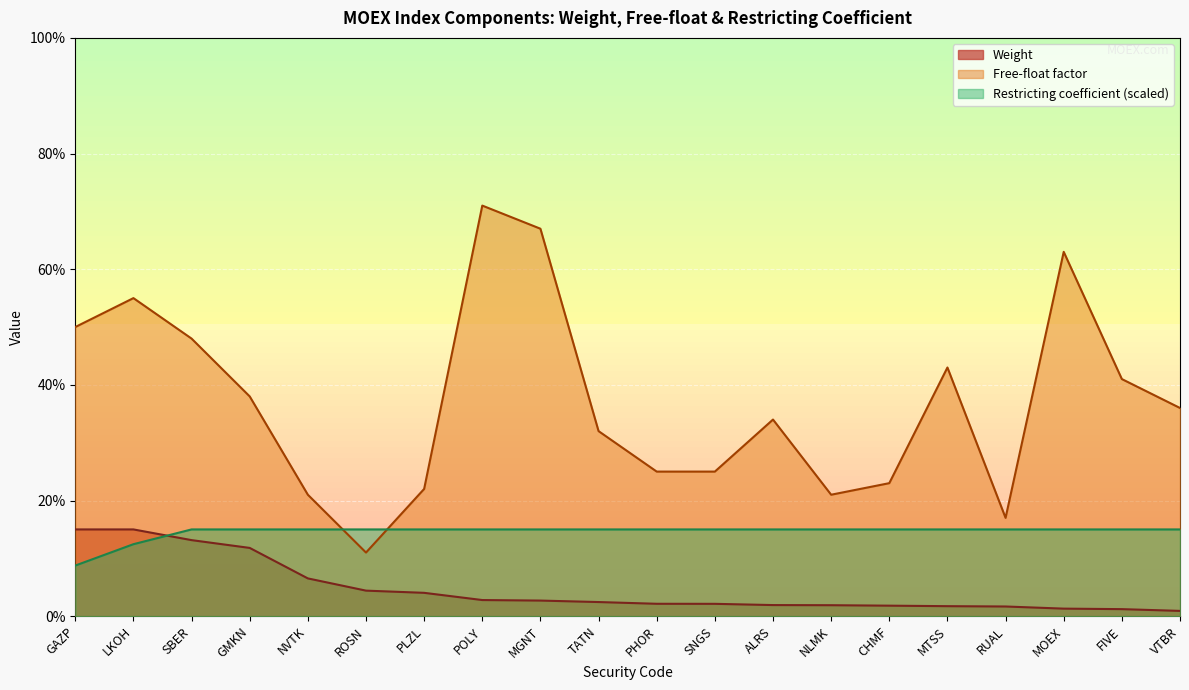

At which category does Free-float factor reach its first local peak?

LKOH